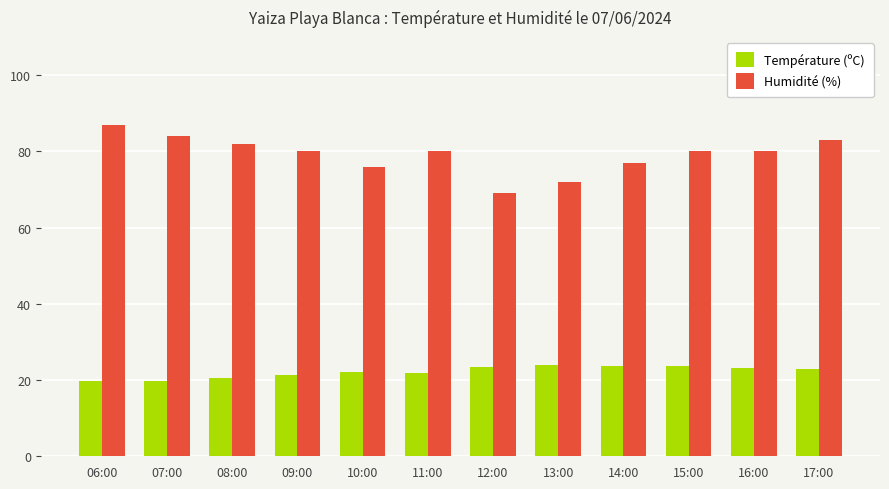

How many groups of bars are there?

12